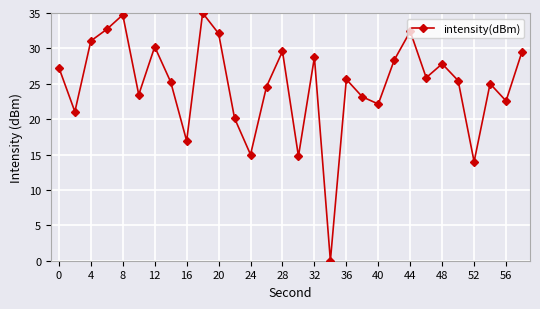

How many positive values are there?

29